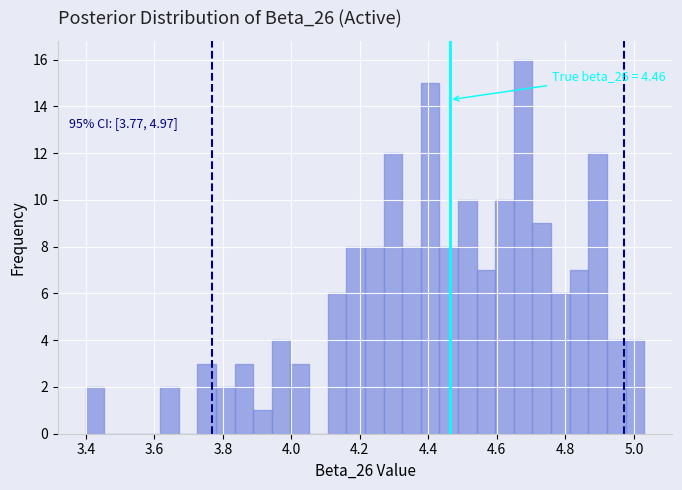

Around what value on the x-axis is the tallest bar? Give the approximate position of its centre, as read against the axis.

4.68